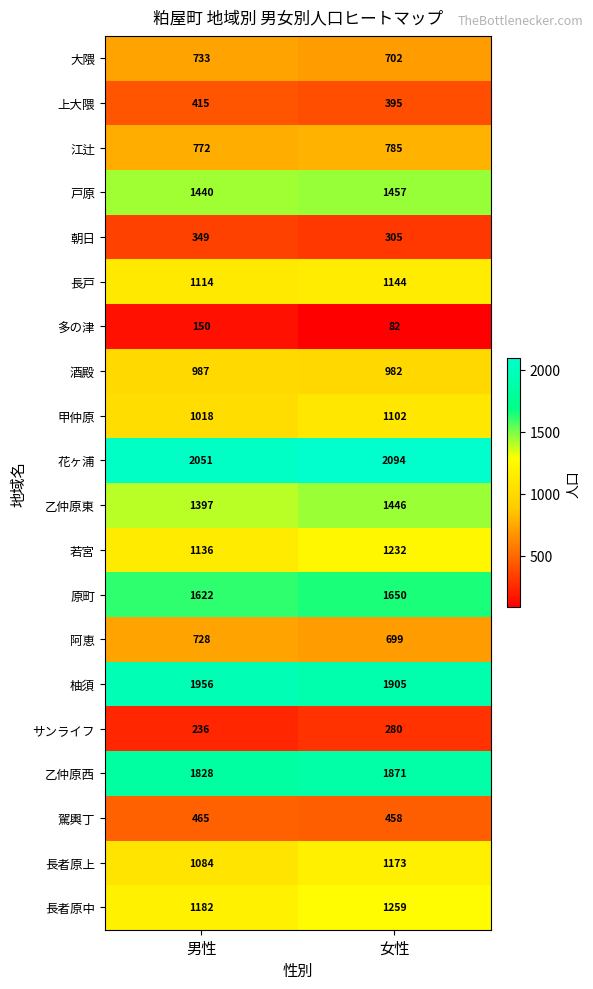

True or false: 乙仲原東 has a value of 1446 at 女性.

True